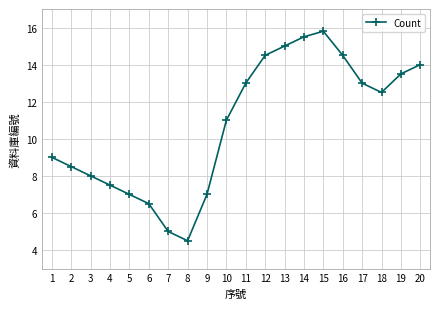

What is the difference between the maximum and minimum values?

11.3